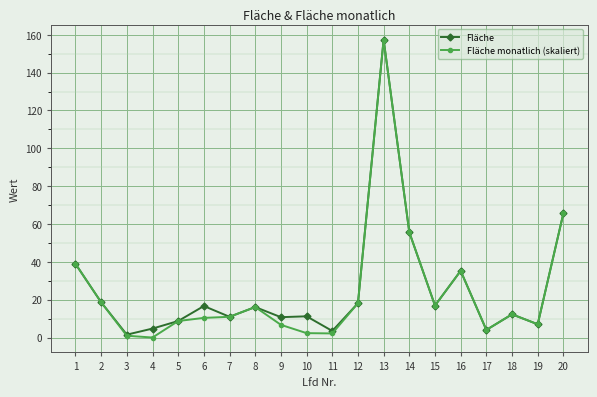

At which category does Fläche reach its first local peak?

6